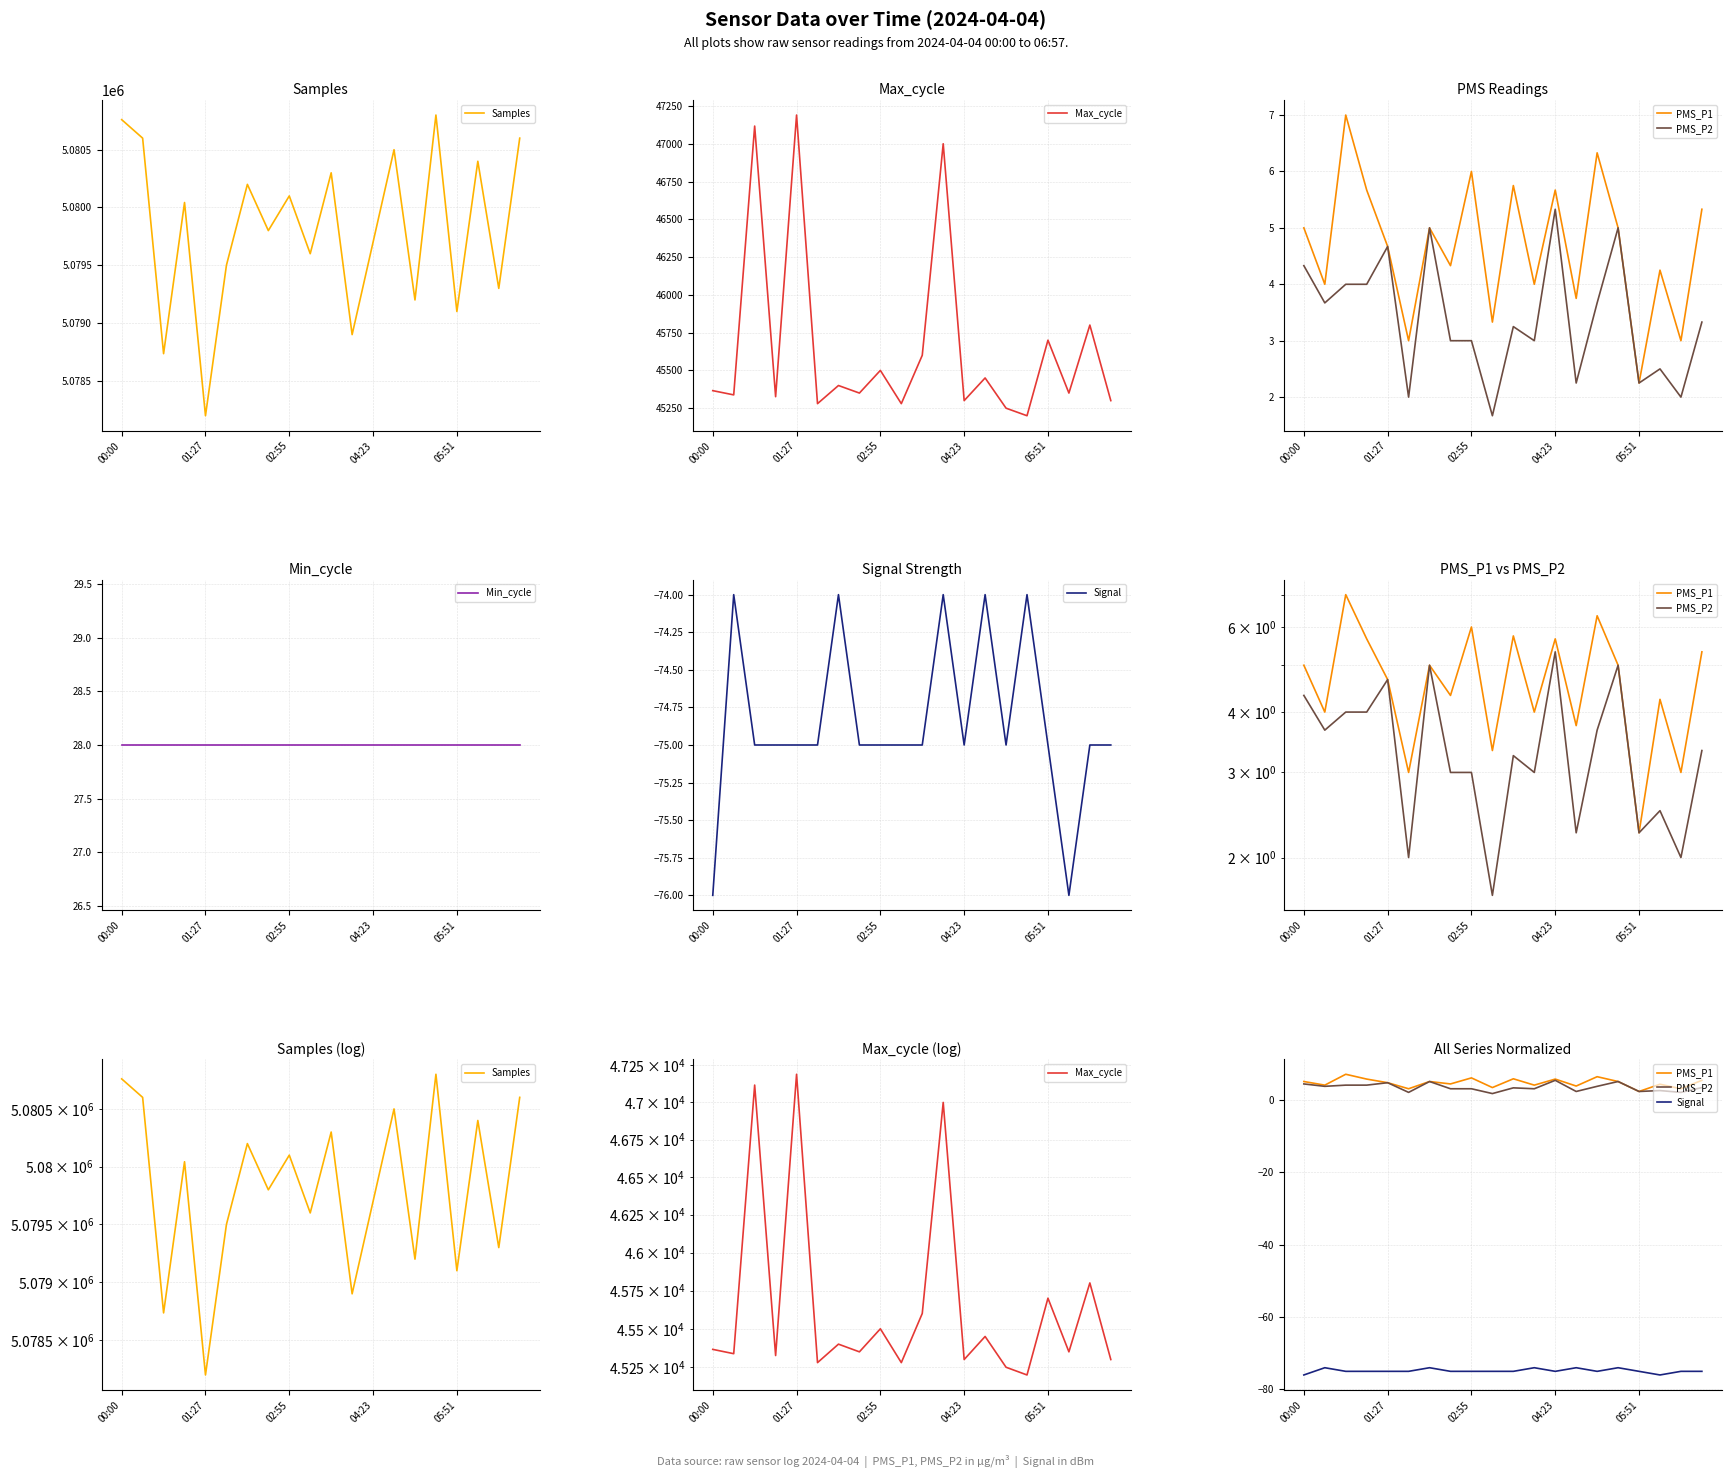

What is the difference between the maximum and minimum values in the Max_cycle series?

1990.0